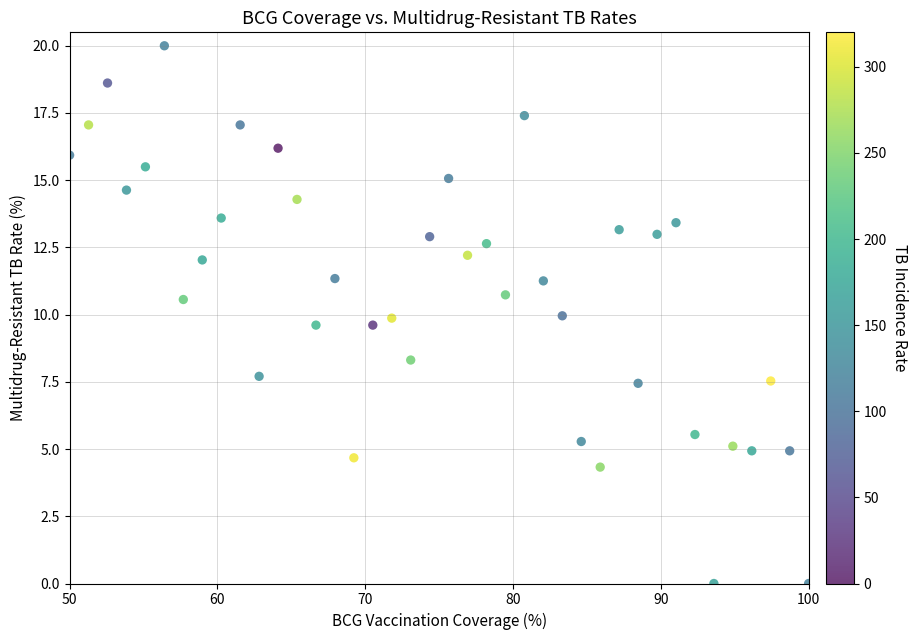

What is the range of Y values (max minus min)?

20.0